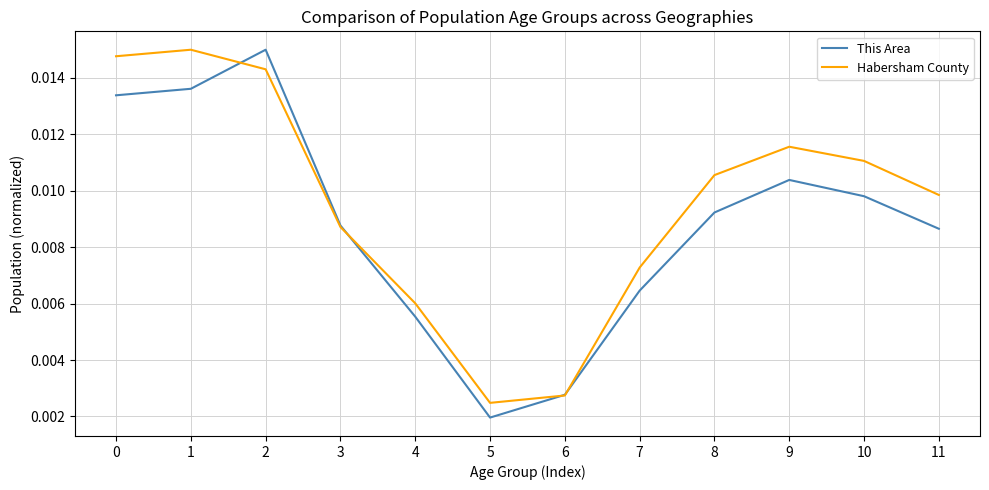

Which series has the largest total across all categories?

Habersham County